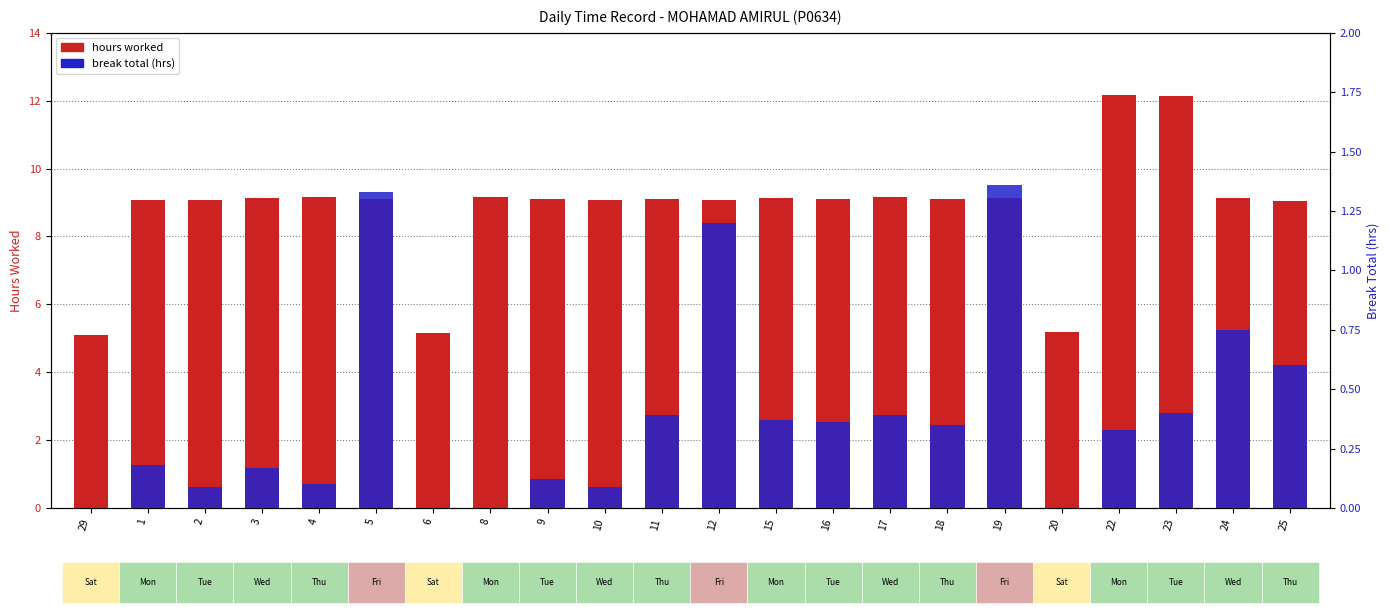

What is the label of the 12th bar from the right?

11